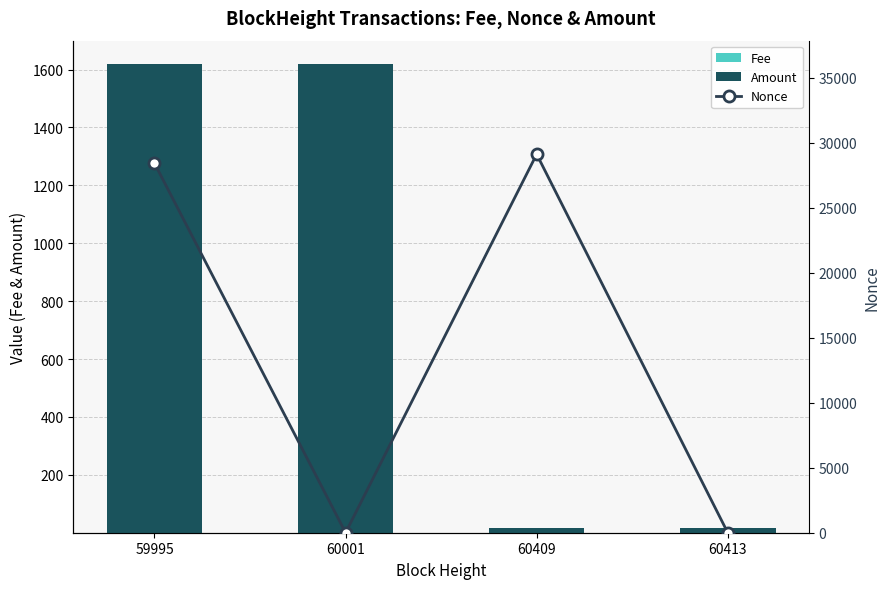

What is the sum of the Nonce values at 59995 and 60413?

28430.0